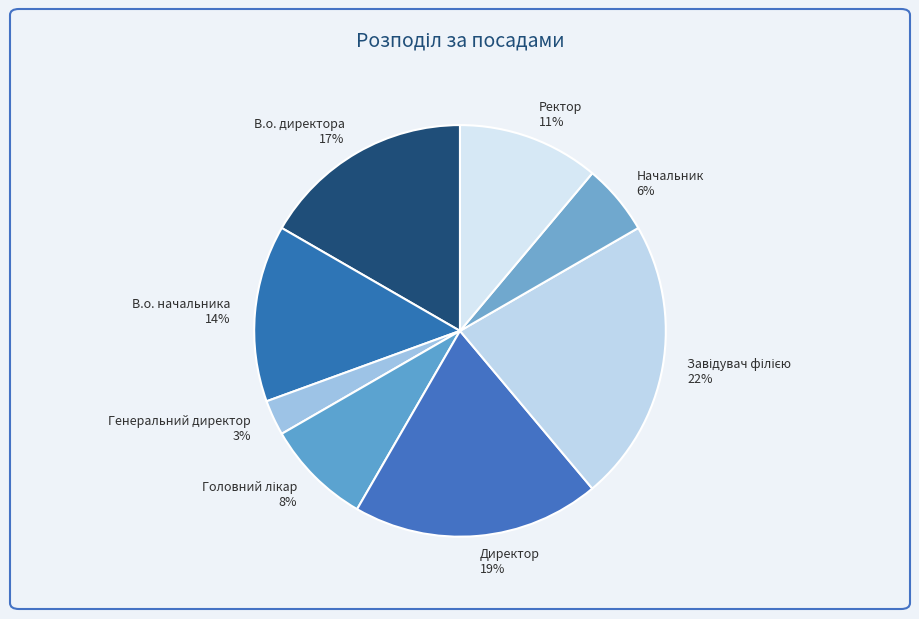

To the nearest percent, what is the combined percentage of В.о. начальника and Директор?

33%